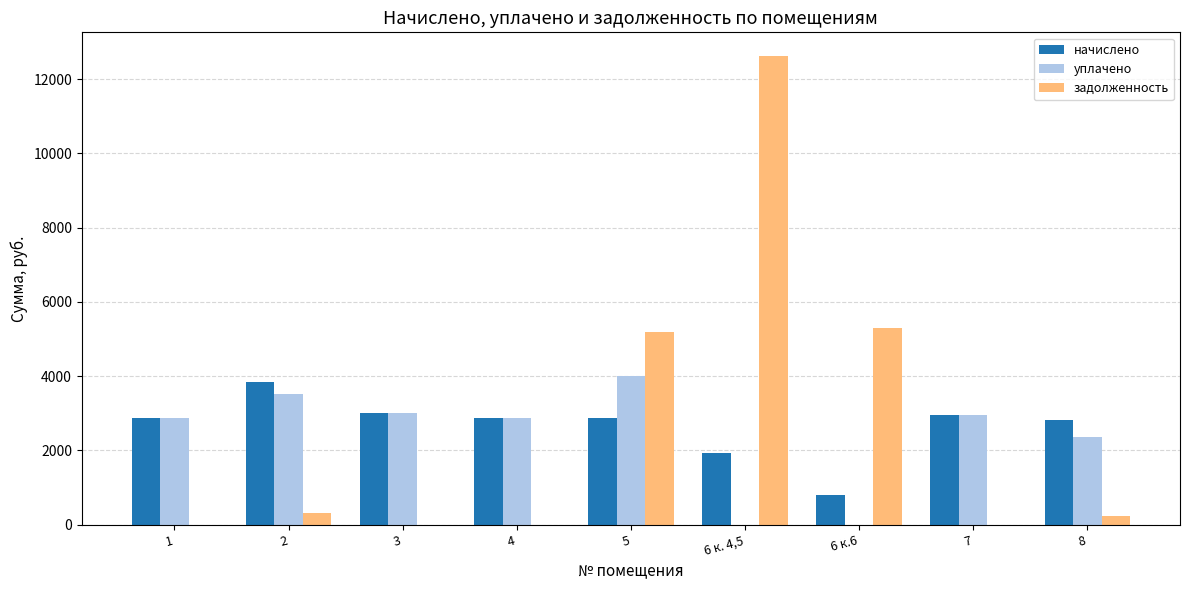

What is the approximate value of задолженность at 6 к. 4,5?

12629.1